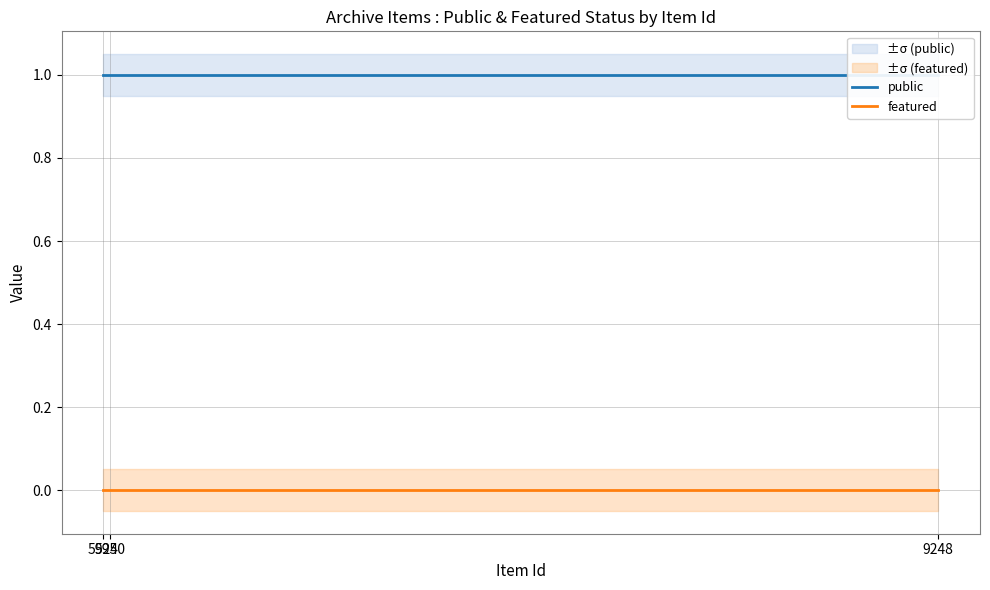

Which has a higher value, 9248 or 5924?

9248